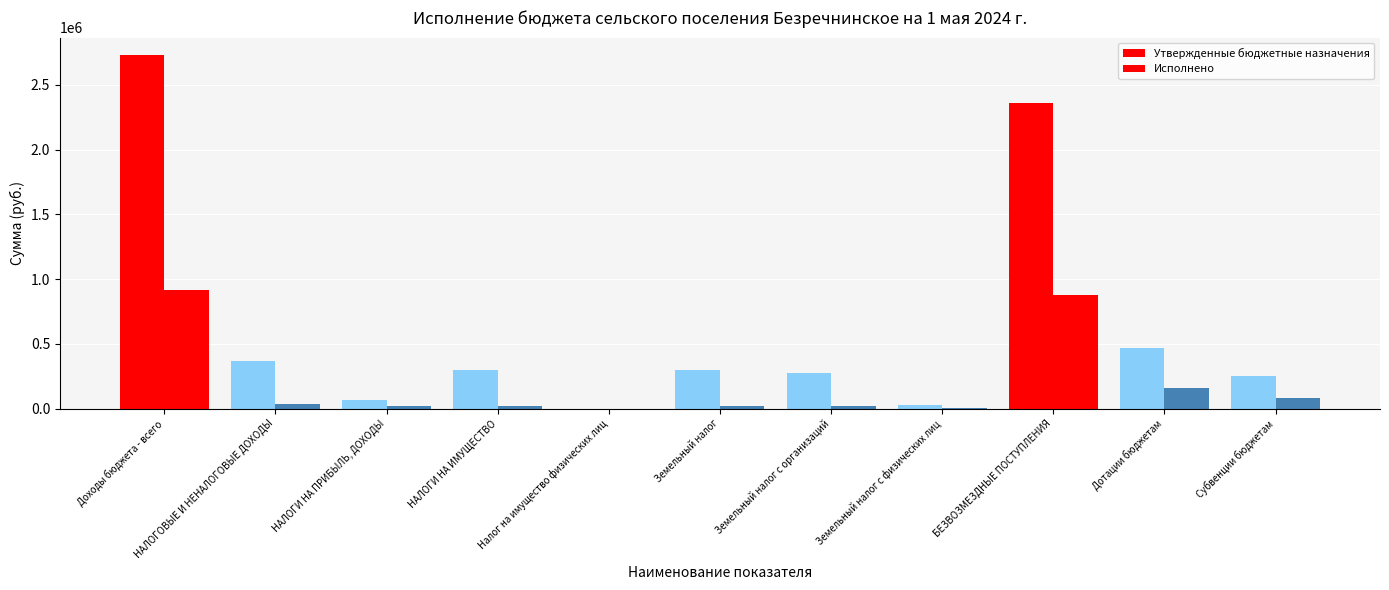

List the series in order of their overall mean, lowest first.

Исполнено, Утвержденные бюджетные назначения